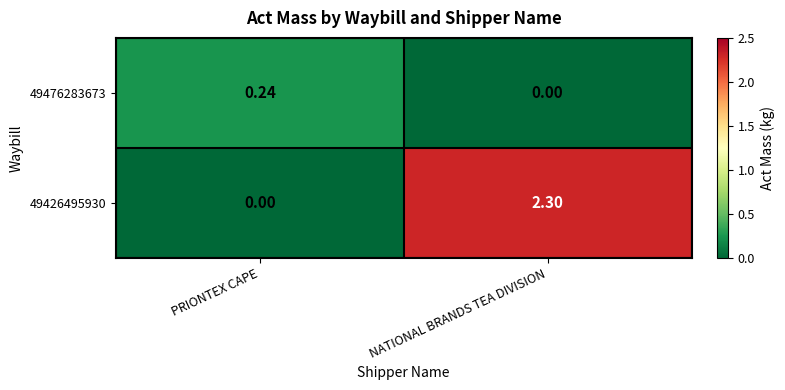

Where is 49476283673 nearest to the value 0?

NATIONAL BRANDS TEA DIVISION